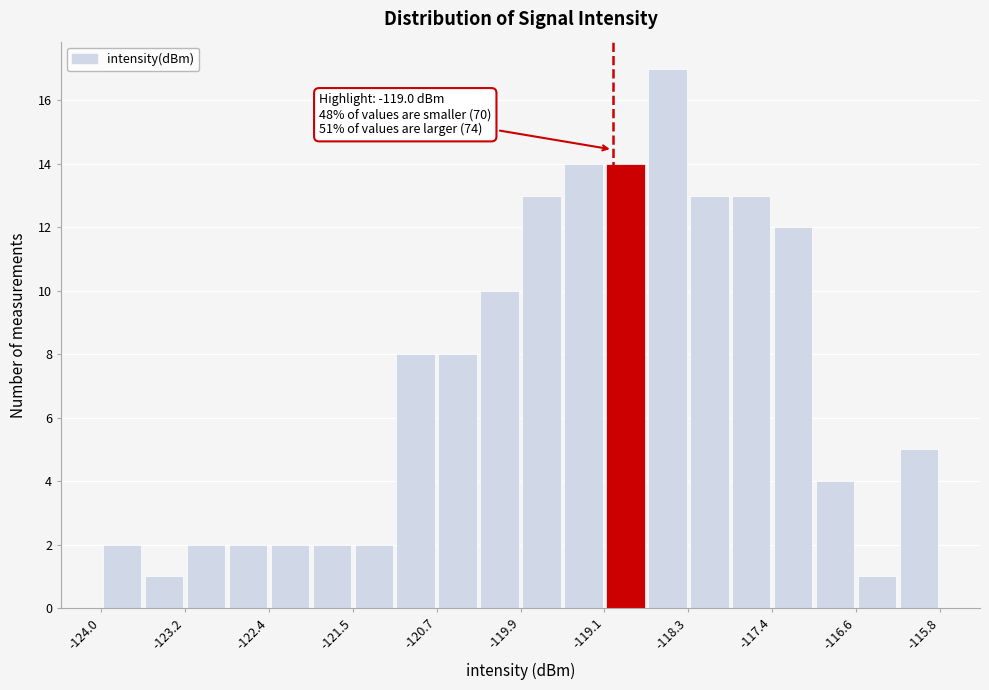

Over which range of the x-axis is the bar tallest?

-118.67 to -118.26